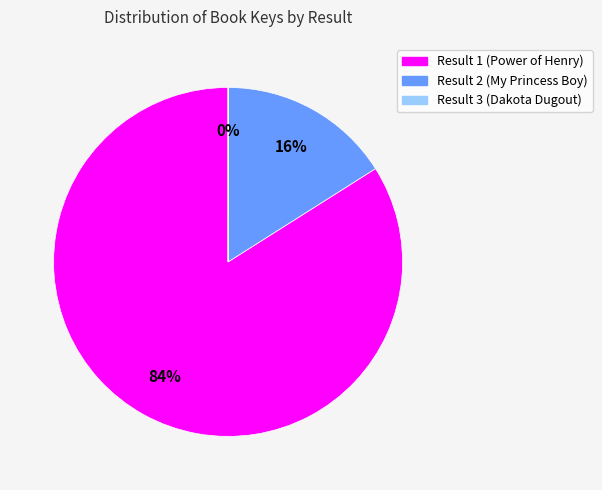

Does Result 1 (Power of Henry) represent more than half of the total?

Yes